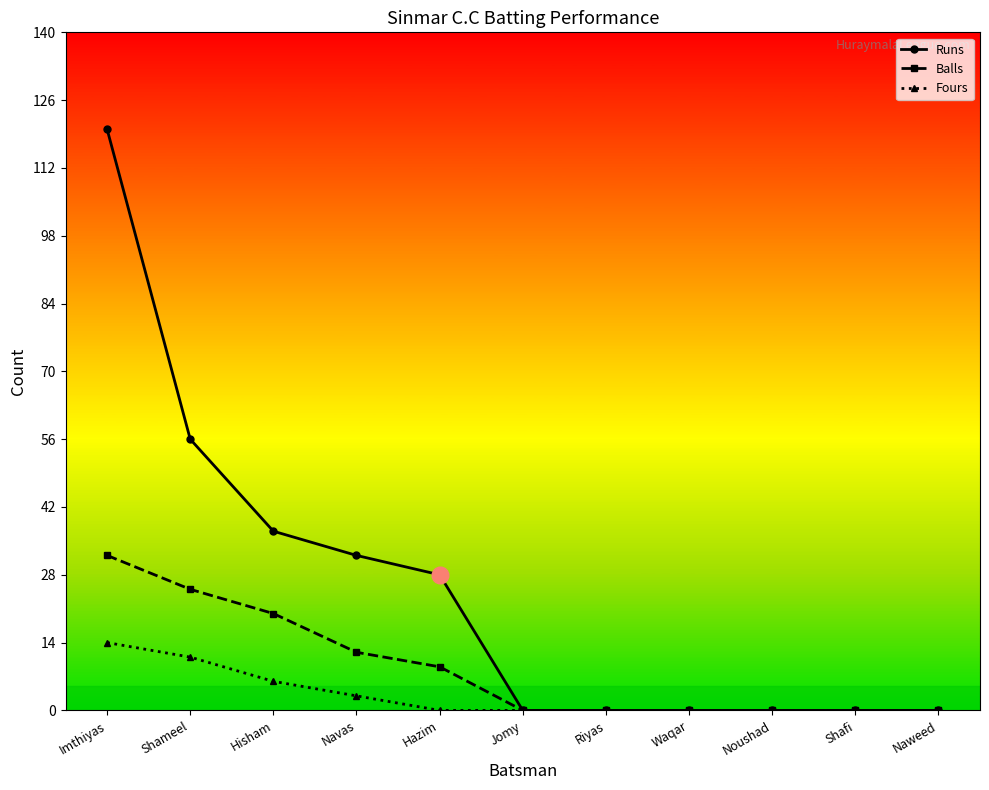

Which series has the largest range (max minus min)?

Runs